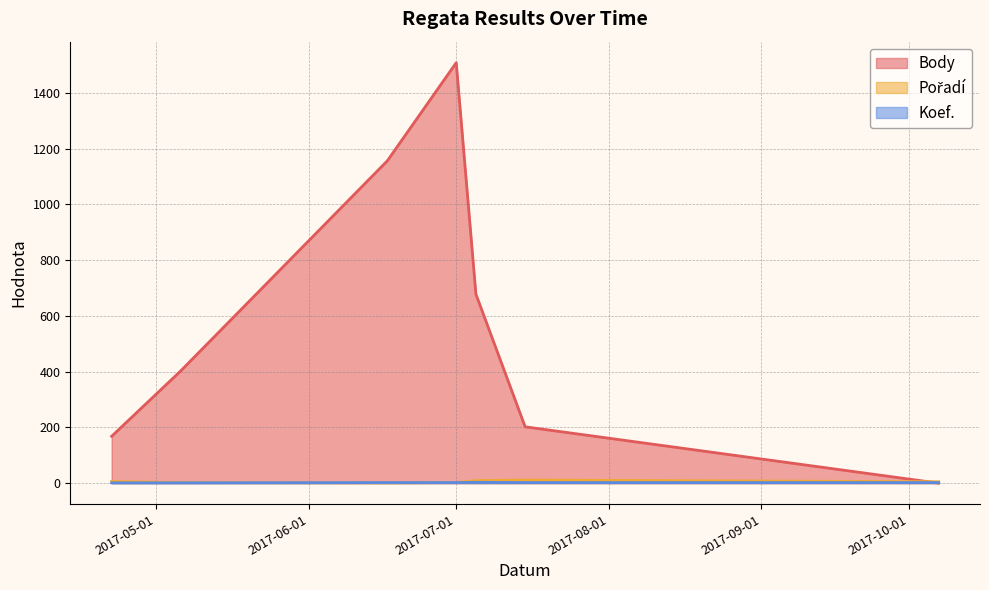

At which label does Pořadí reach its peak?

2017-07-15